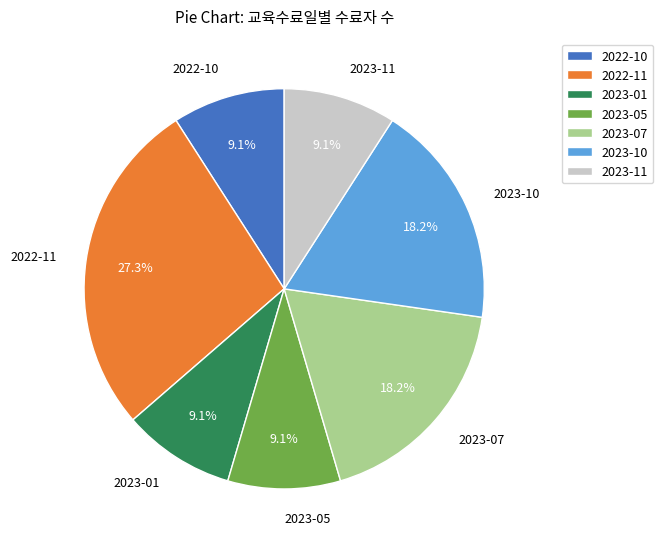

Approximately how many times larger is the value at 2023-01 compared to 2022-11?

0.3